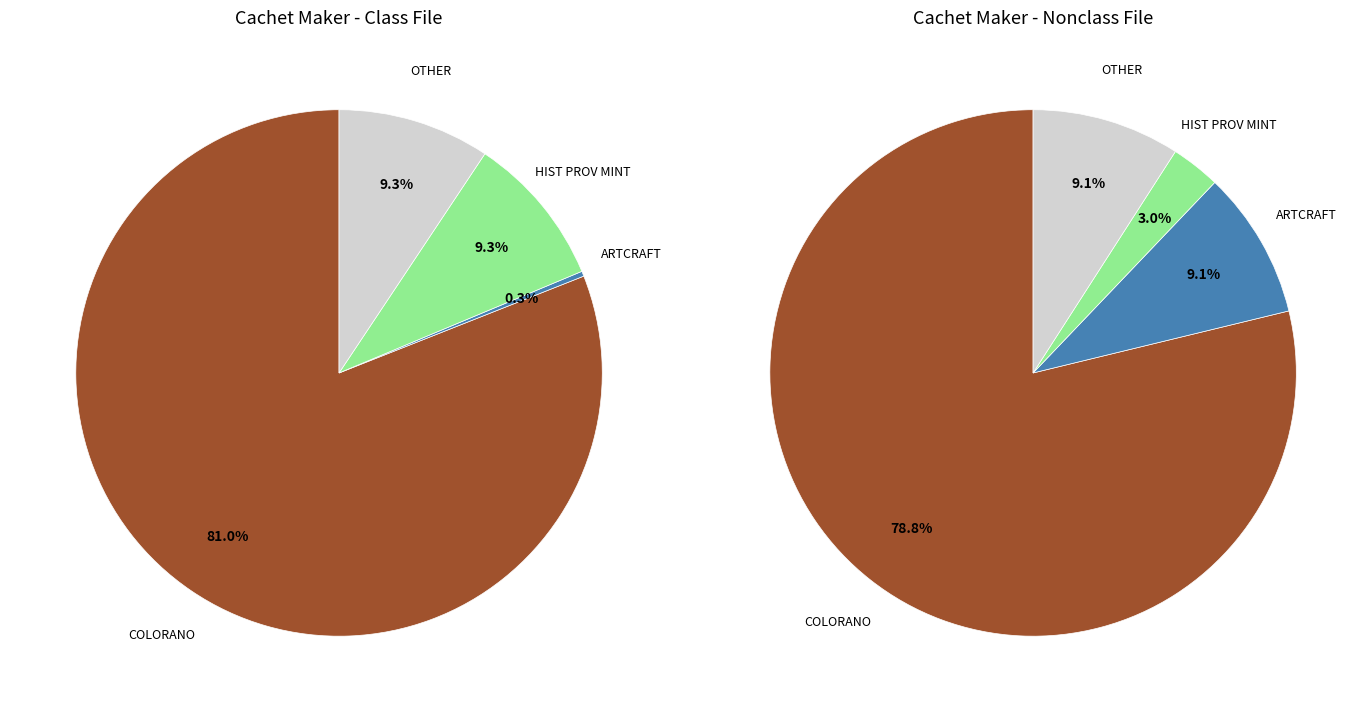

Count the number of slices in the pie.

4